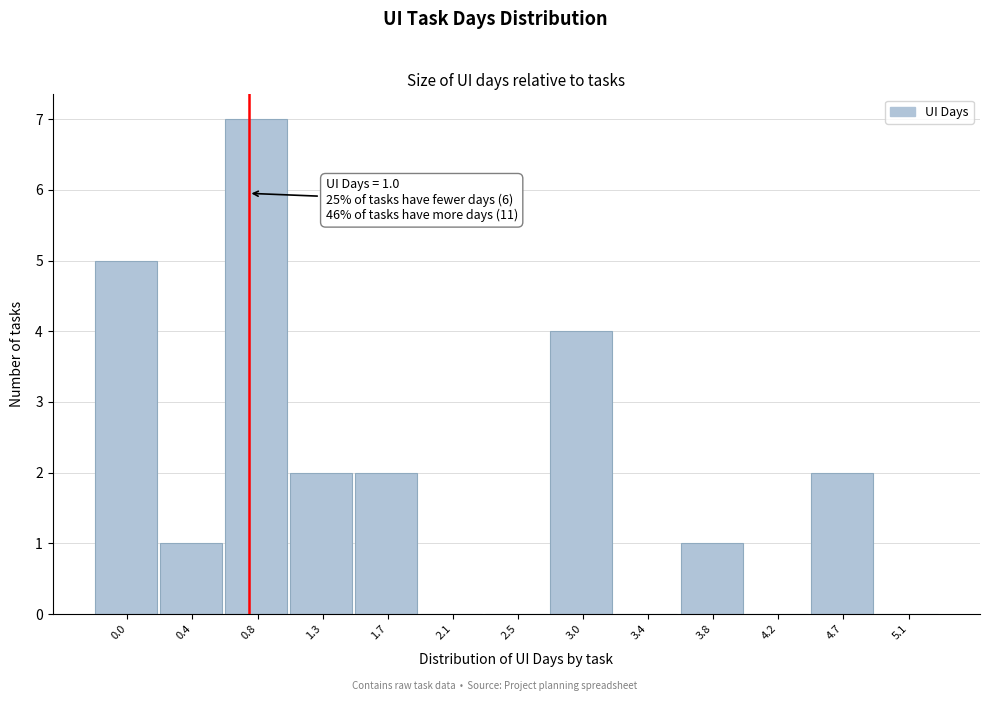

Reading left to right, what are all the values shown in this chart?

0.0=5	0.4=1	0.8=7	1.3=2	1.7=2	2.1=0	2.5=0	3.0=4	3.4=0	3.8=1	4.2=0	4.7=2	5.1=0